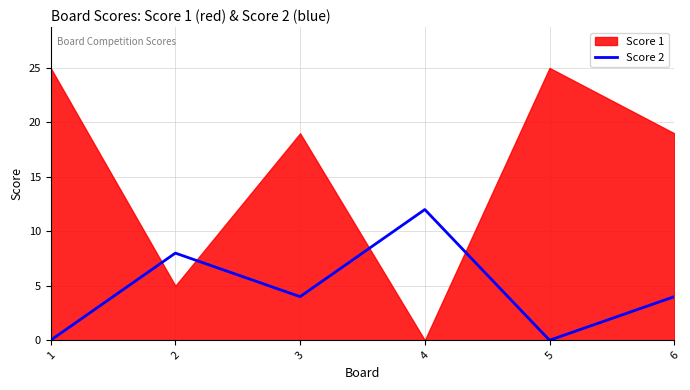

Is it true that the value at 3 is 1?

False